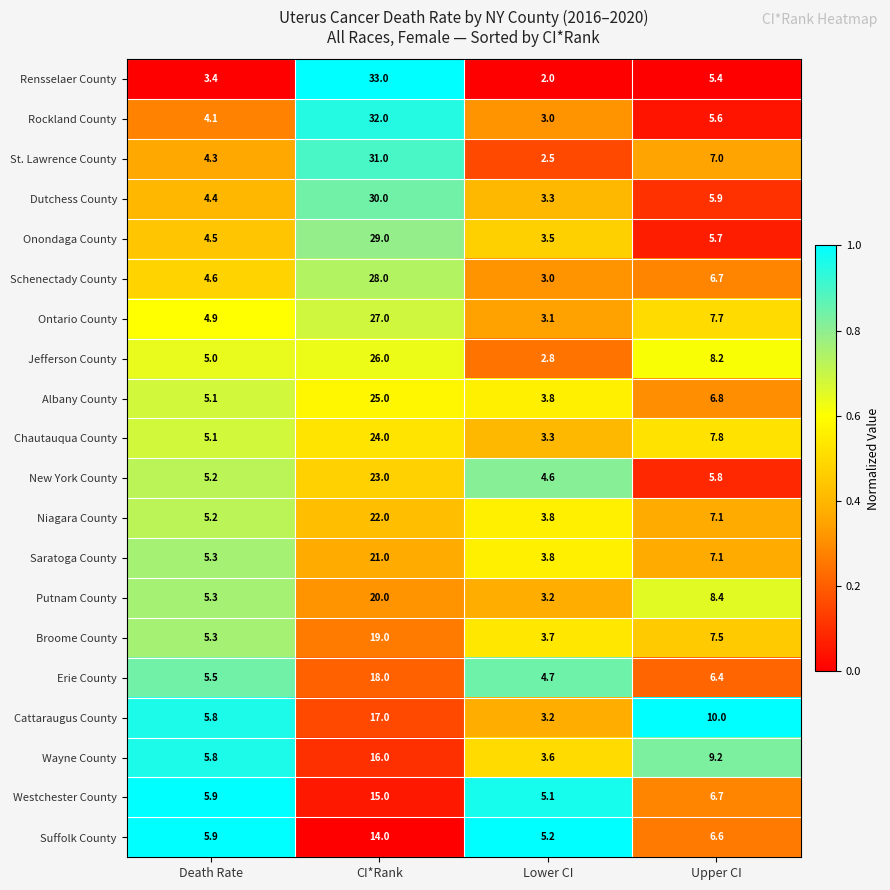

Is it true that Albany County equals 3.8 at Lower CI?

True